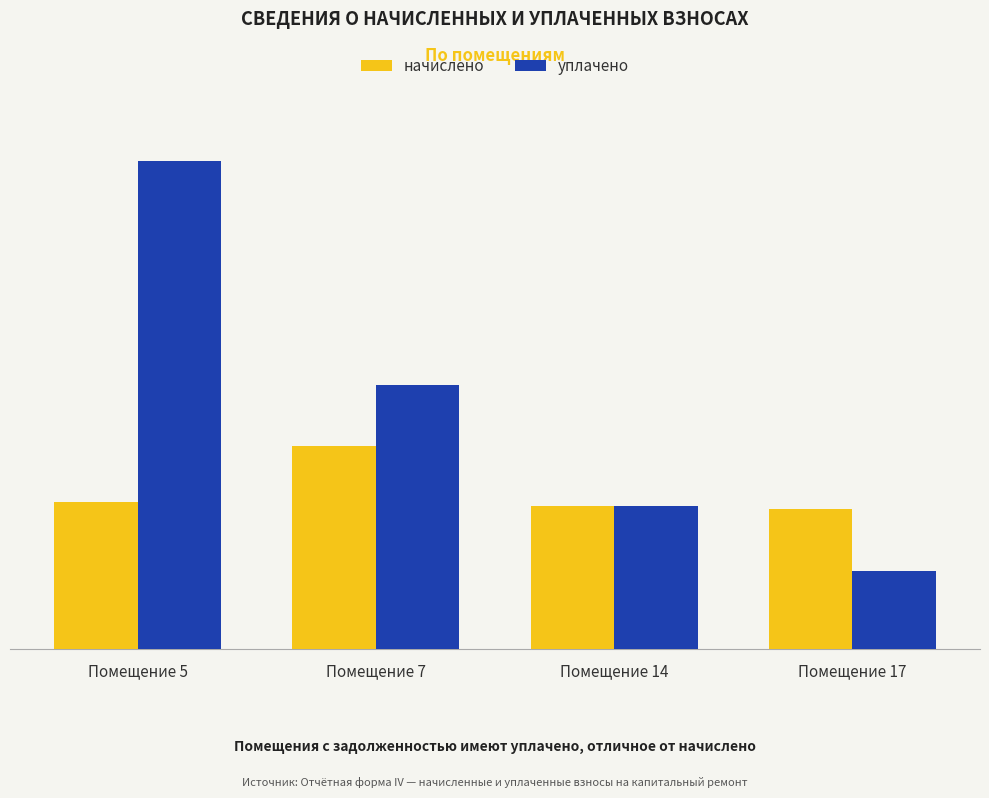

Where does the уплачено series first go above 6574?

Помещение 5